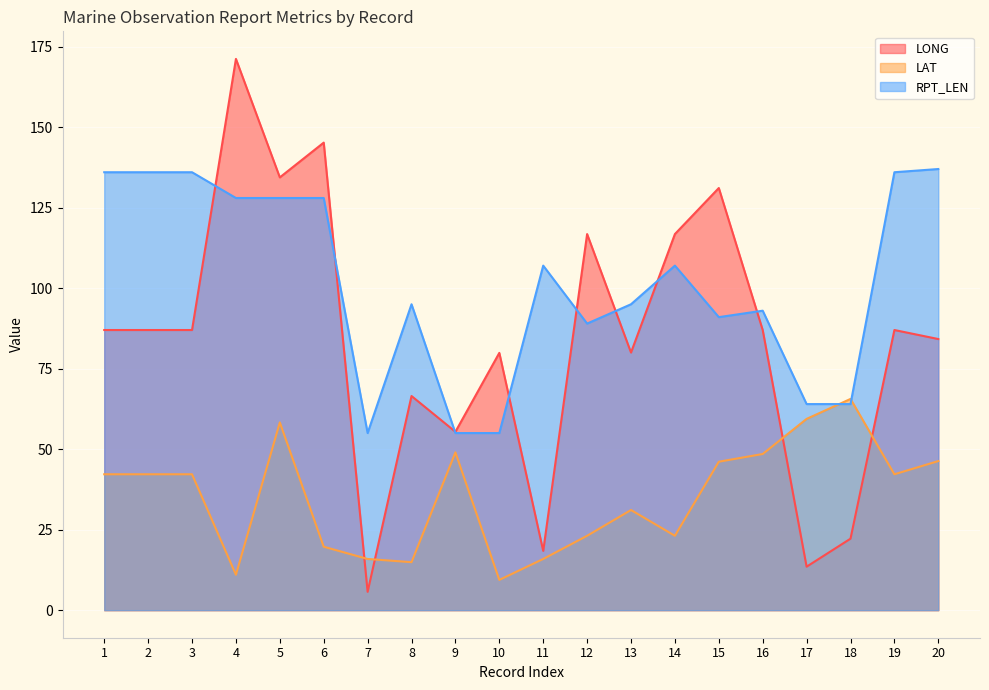

What is the total value across all series at 11?

141.3